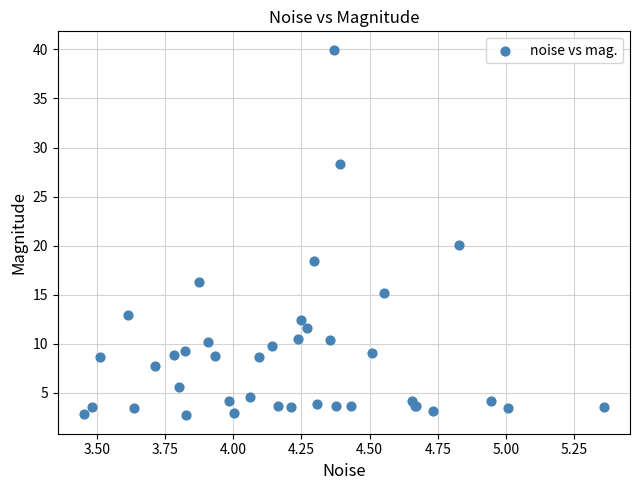

What Y value in the scatter plot is closest to 21?

20.0